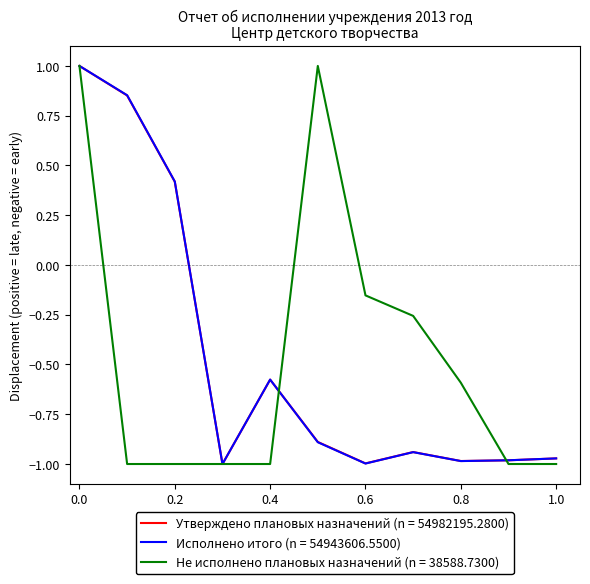

Does the chart have visible grid lines?

No